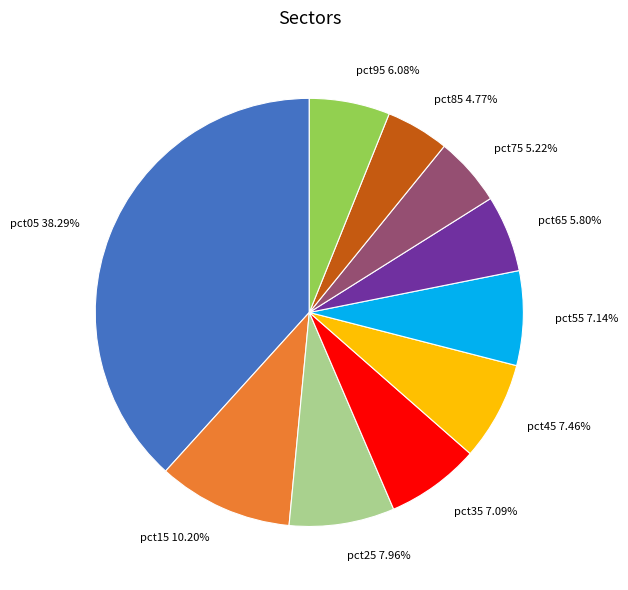

Which has a higher value, pct05 or pct15?

pct05